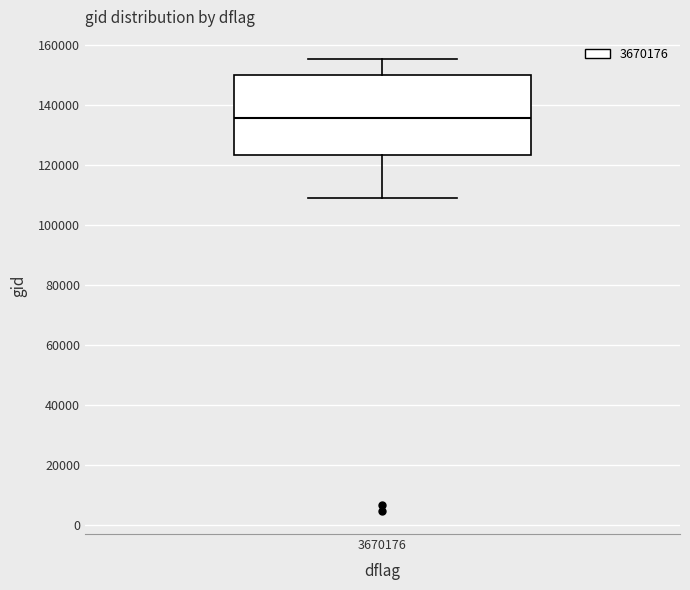

Transcribe this box plot: give where the median line is, the range the box spans, and where the two whiskers end, as read against the y-axis. The values are not printed on the chart, so give them approximately, as read against the axis.

median 136000, box 124000 to 150000, whiskers 110000 to 156000